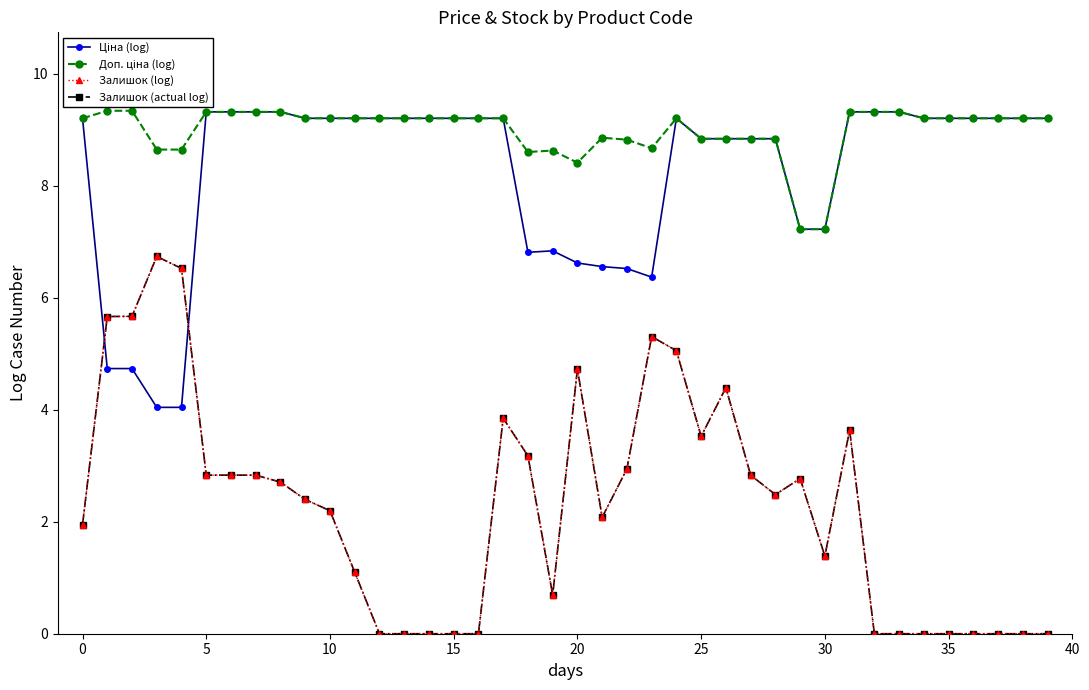

At which category is the sum across all series the highest?

24